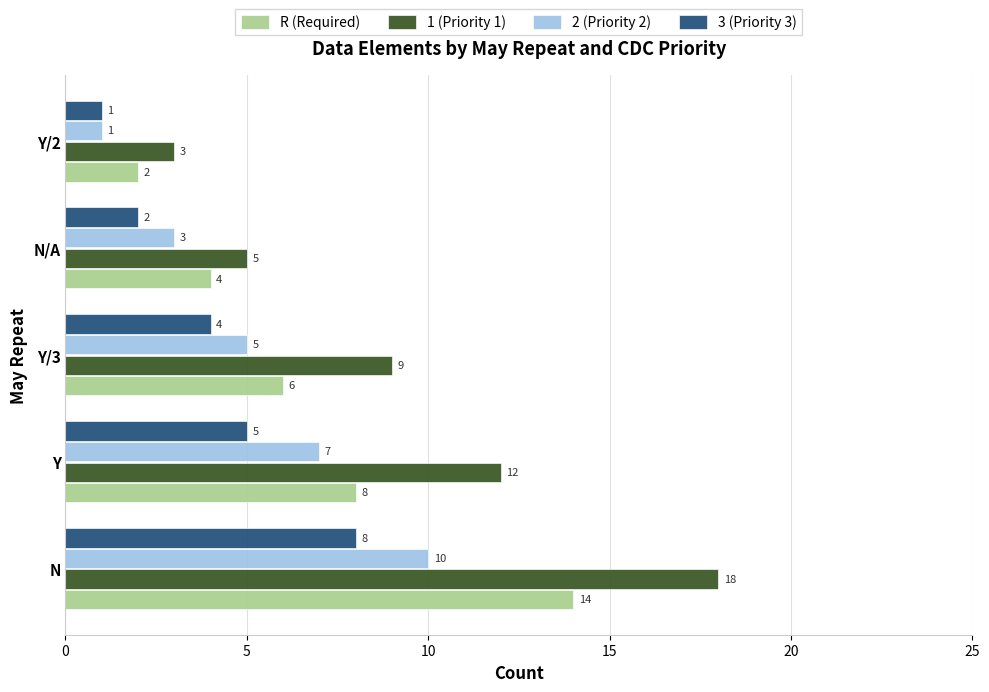

At how many categories does at least one series exceed 6?

3